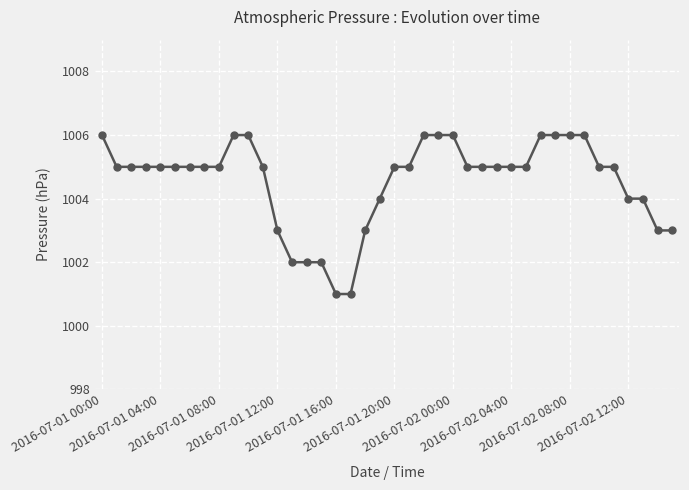

What is the minimum value shown in the chart?

1001